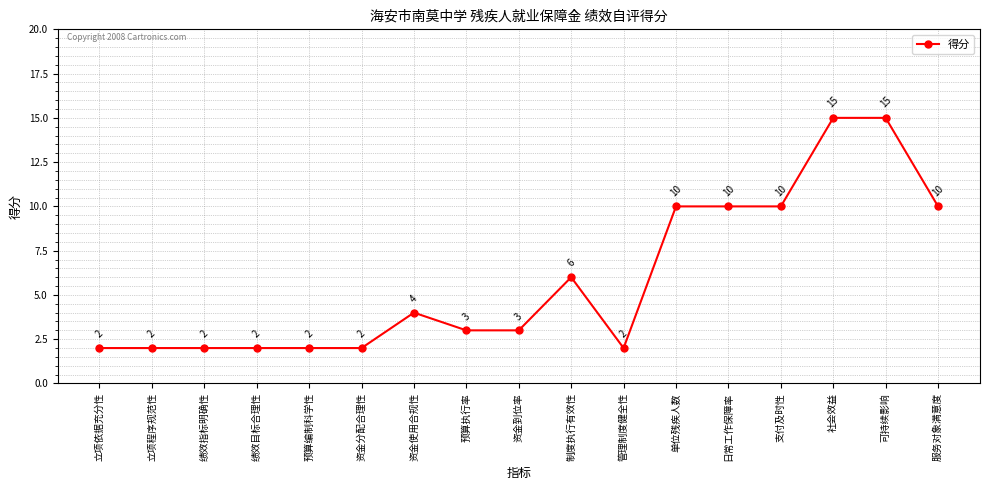

Which has a higher value, 资金到位率 or 立项依据充分性?

资金到位率